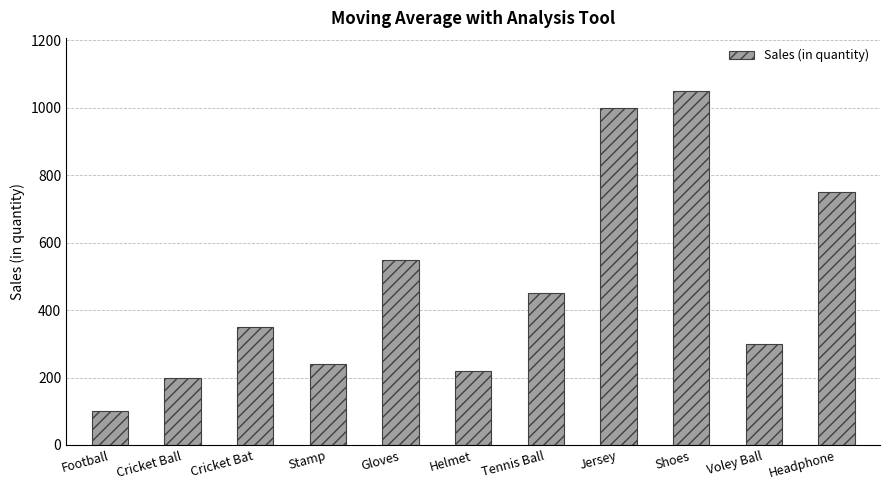

At which category does the chart reach its peak across all series?

Shoes